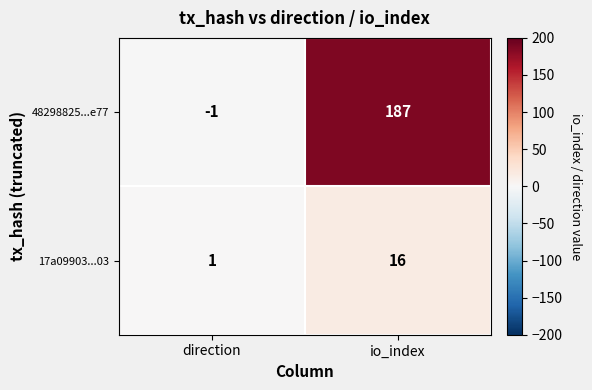

What is the difference between the 48298825...e77 values at direction and io_index?

188